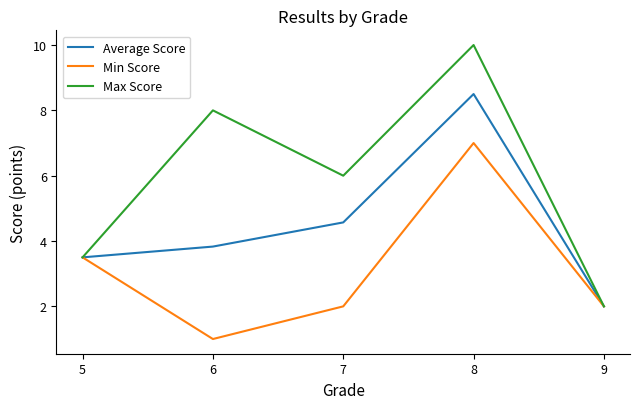

True or false: Min Score has a value of 2.0 at 5.

False